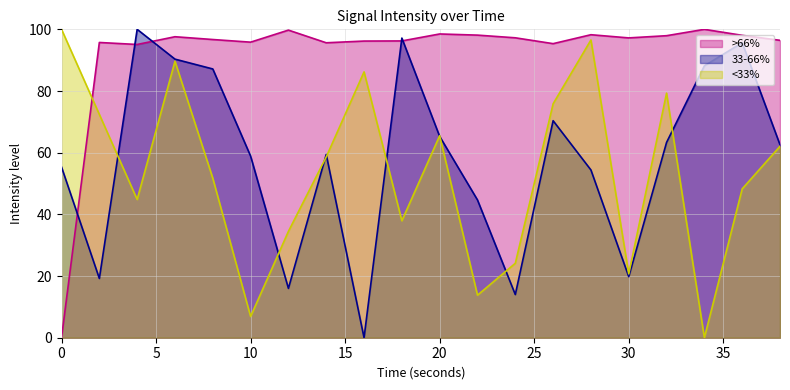

How many times do >66% and <33% cross each other?

1